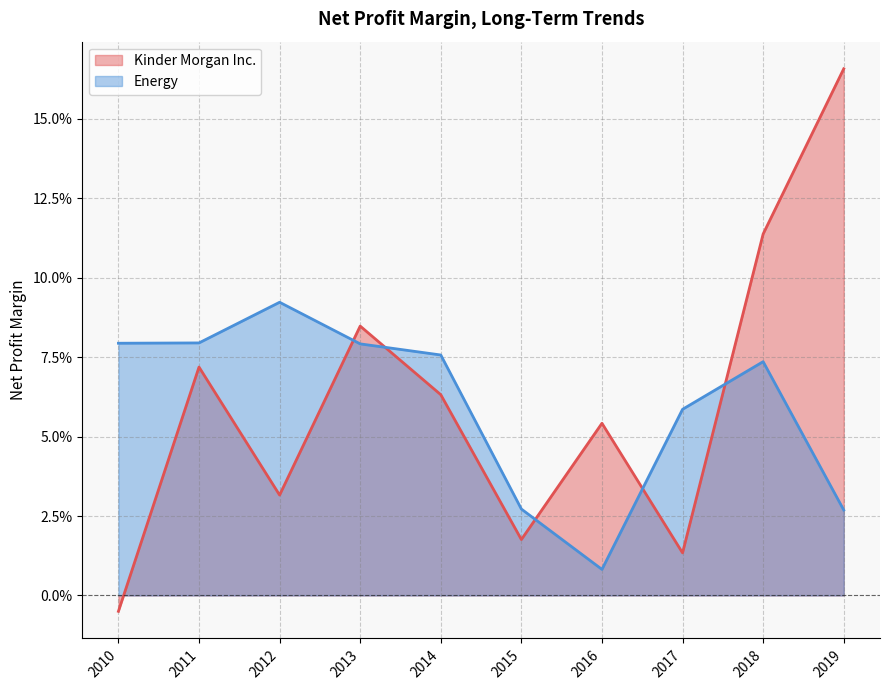

Reading left to right, transcribe all the data shown in this chart.

Kinder Morgan Inc.: 2019=0.2	2018=0.1	2017=0.0	2016=0.1	2015=0.0	2014=0.1	2013=0.1	2012=0.0	2011=0.1	2010=-0.0
Energy: 2019=0.0	2018=0.1	2017=0.1	2016=0.0	2015=0.0	2014=0.1	2013=0.1	2012=0.1	2011=0.1	2010=0.1